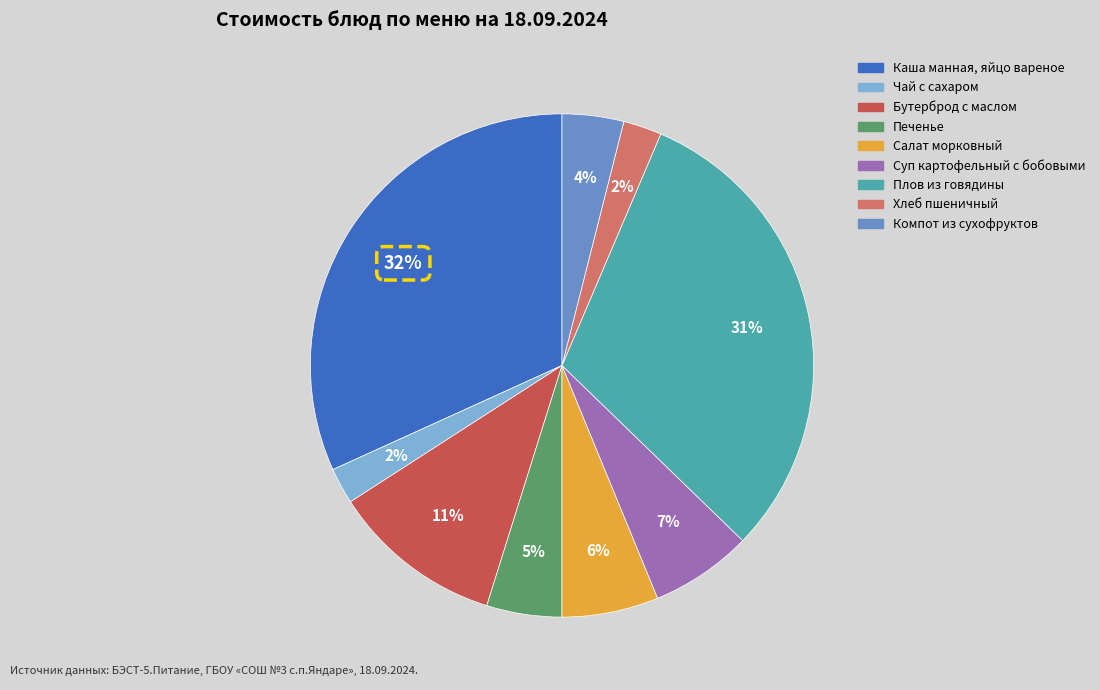

How many segments does this pie chart have?

9